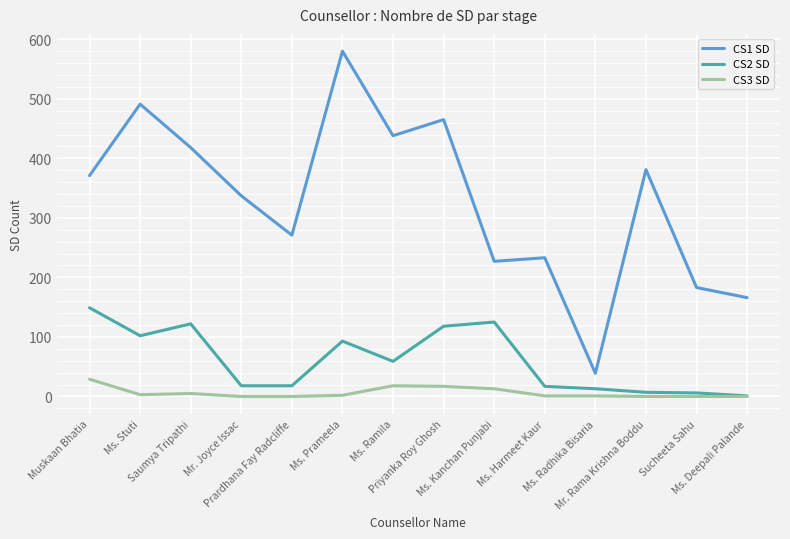

At which label does CS1 SD reach its peak?

Ms. Prameela